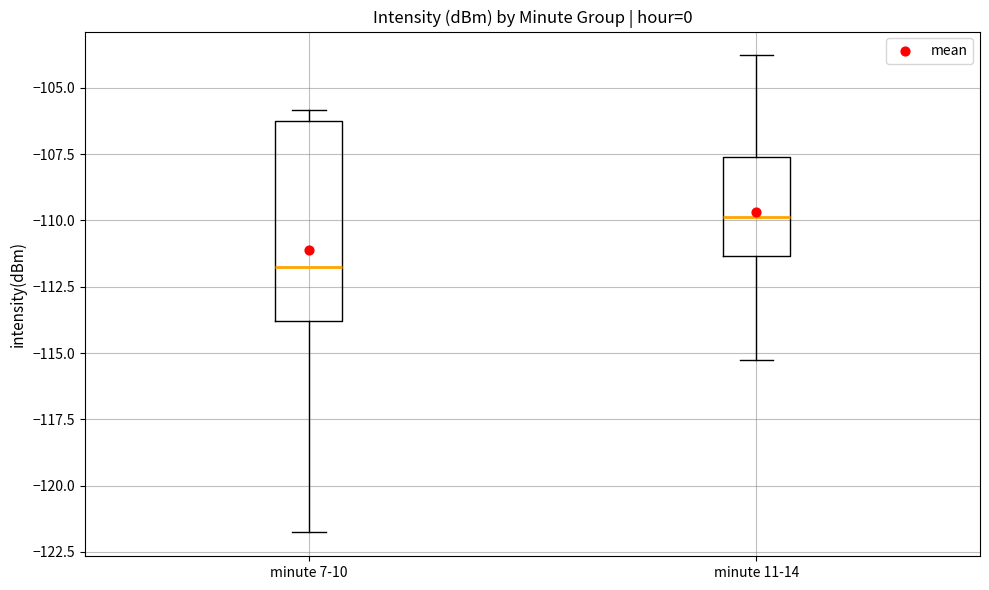

Which box has the highest median line?

minute 11-14